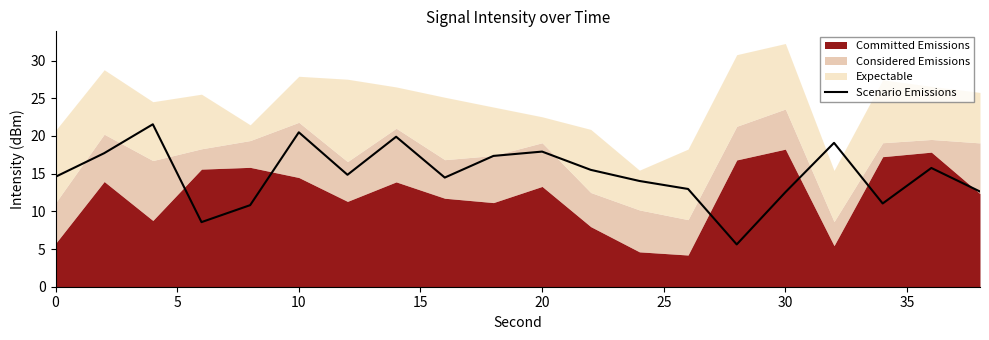

What is the highest value of the Scenario Emissions series?

21.5